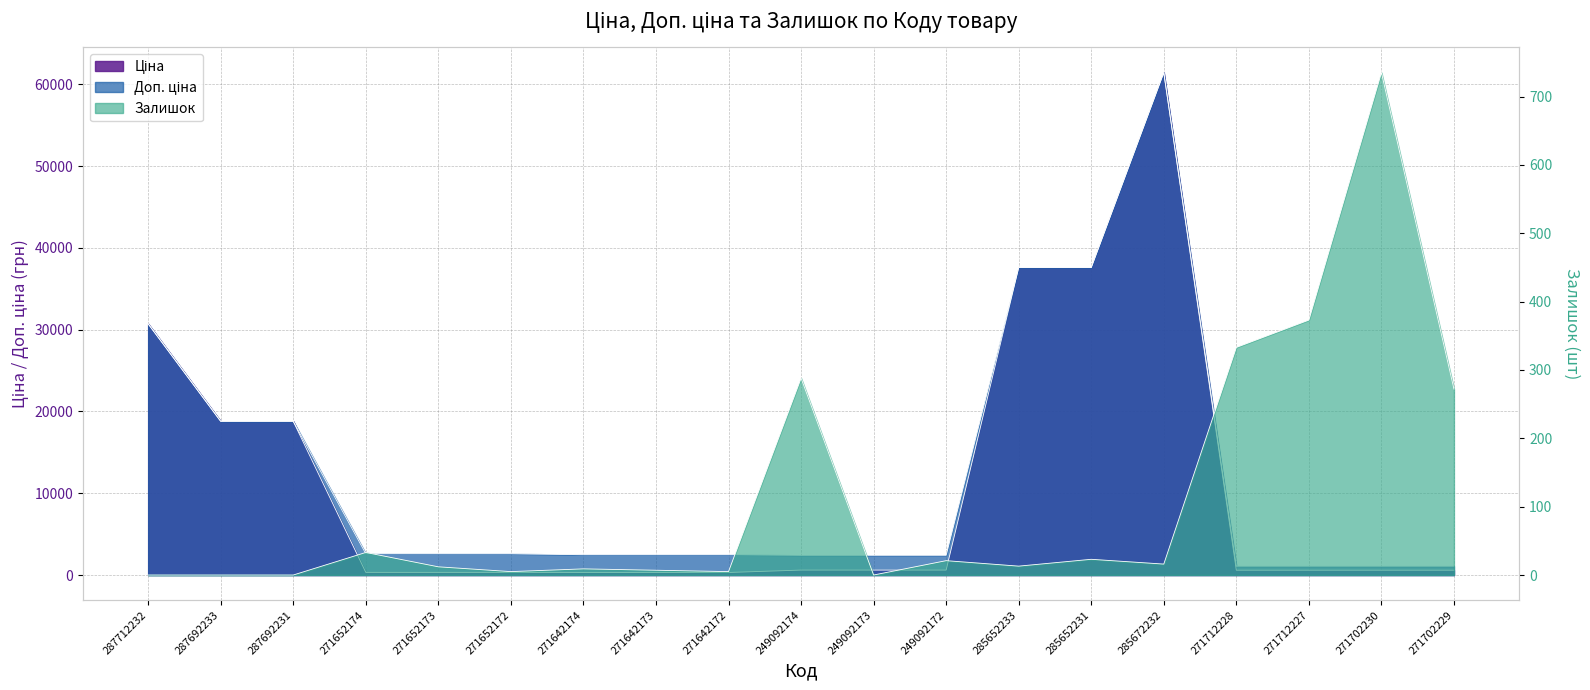

Where is the first local maximum for Доп. ціна?

285672232